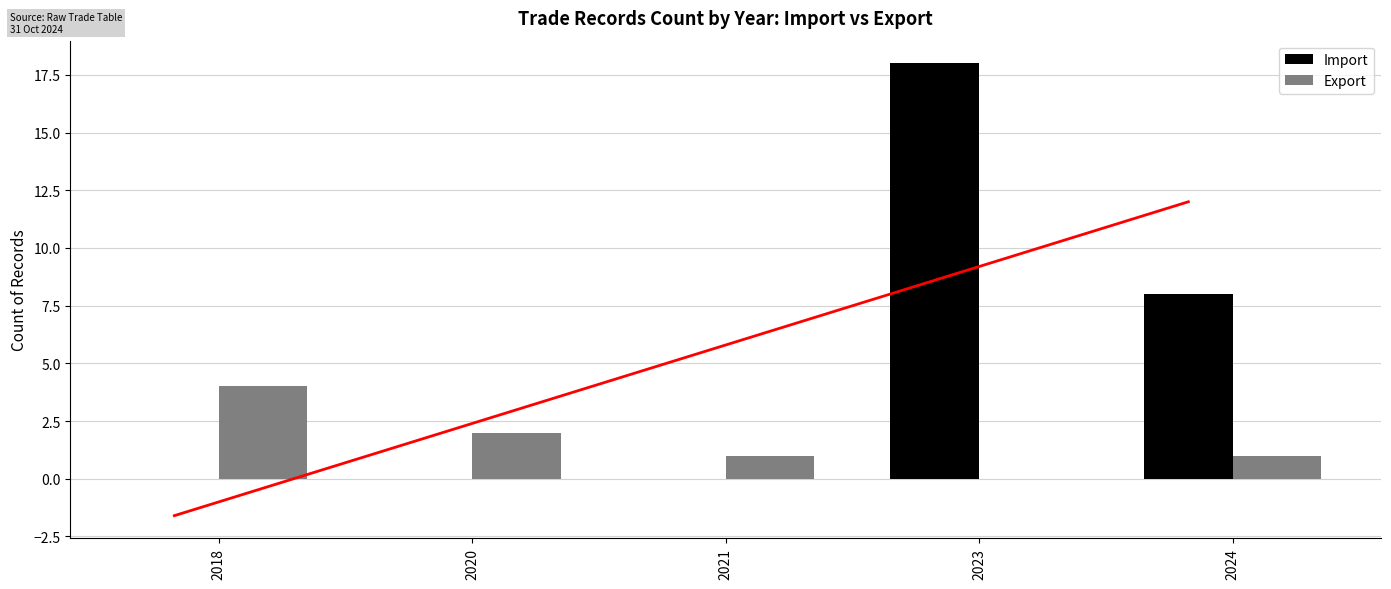

Which series has the largest total across all categories?

Import